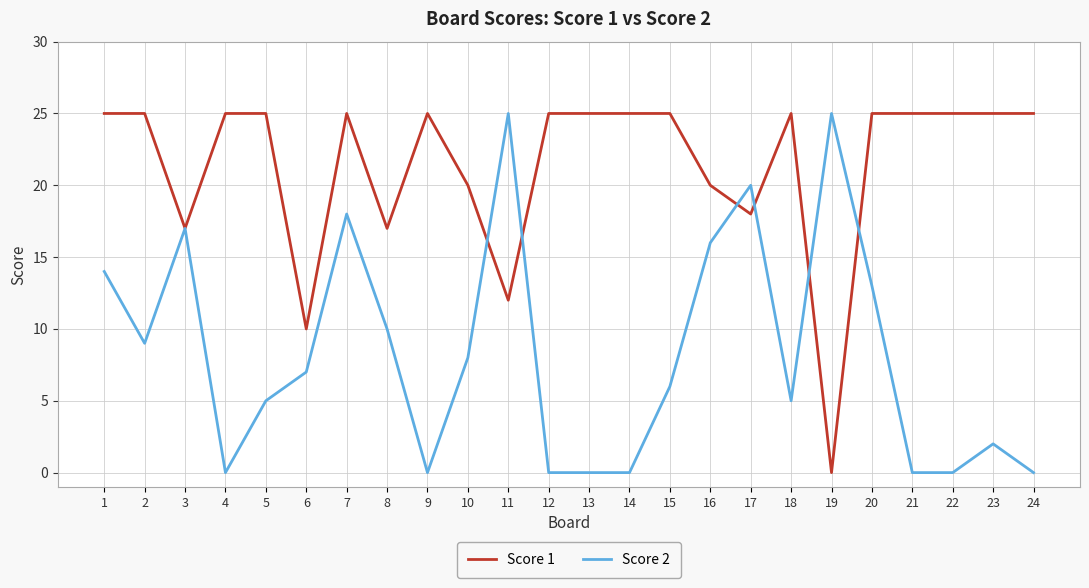

Is it true that Score 2 equals 10 at 6?

False